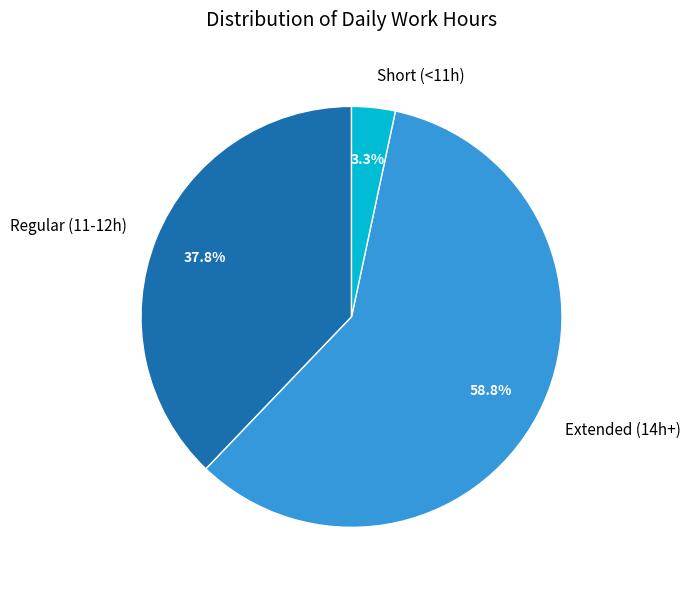

Do Regular (11-12h) and Extended (14h+) together represent more than half of the pie?

Yes